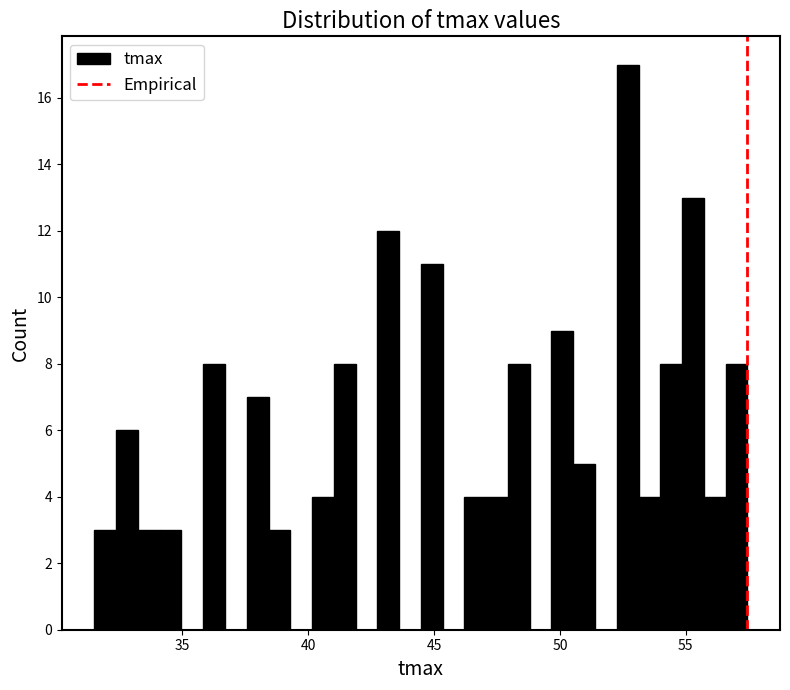

Around what value on the x-axis is the tallest bar? Give the approximate position of its centre, as read against the axis.

52.5